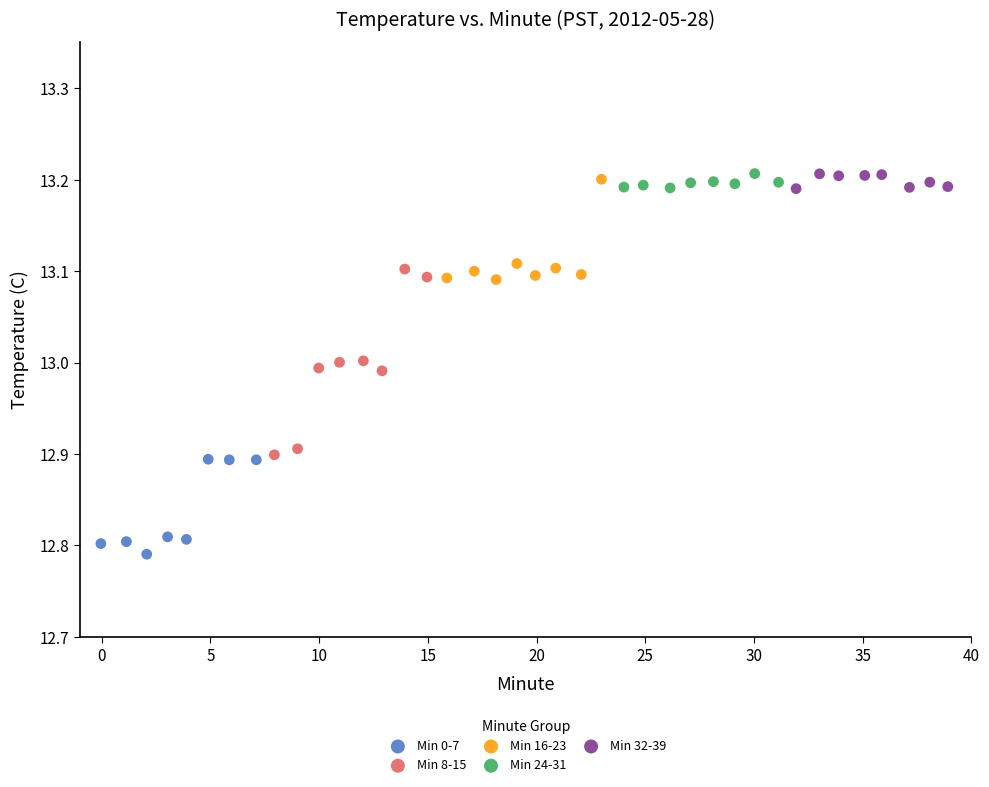

Which series has the widest spread of Y values?

Min 8-15